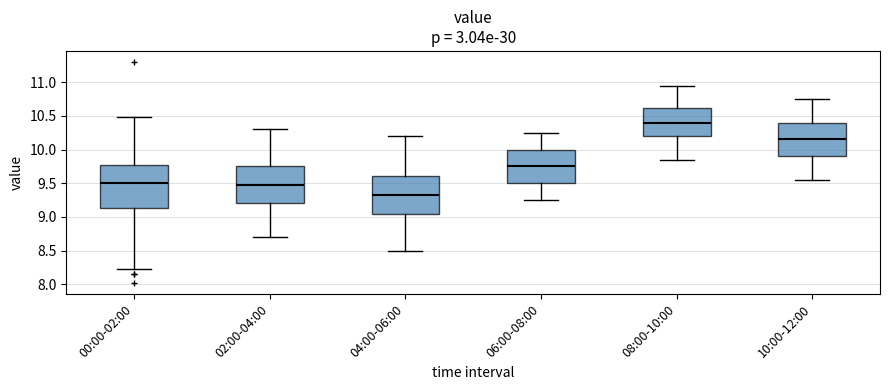

Where is the lower edge of the box for 04:00-06:00 on the y-axis? The values are not printed on the chart, so give them approximately, as read against the axis.

9.05